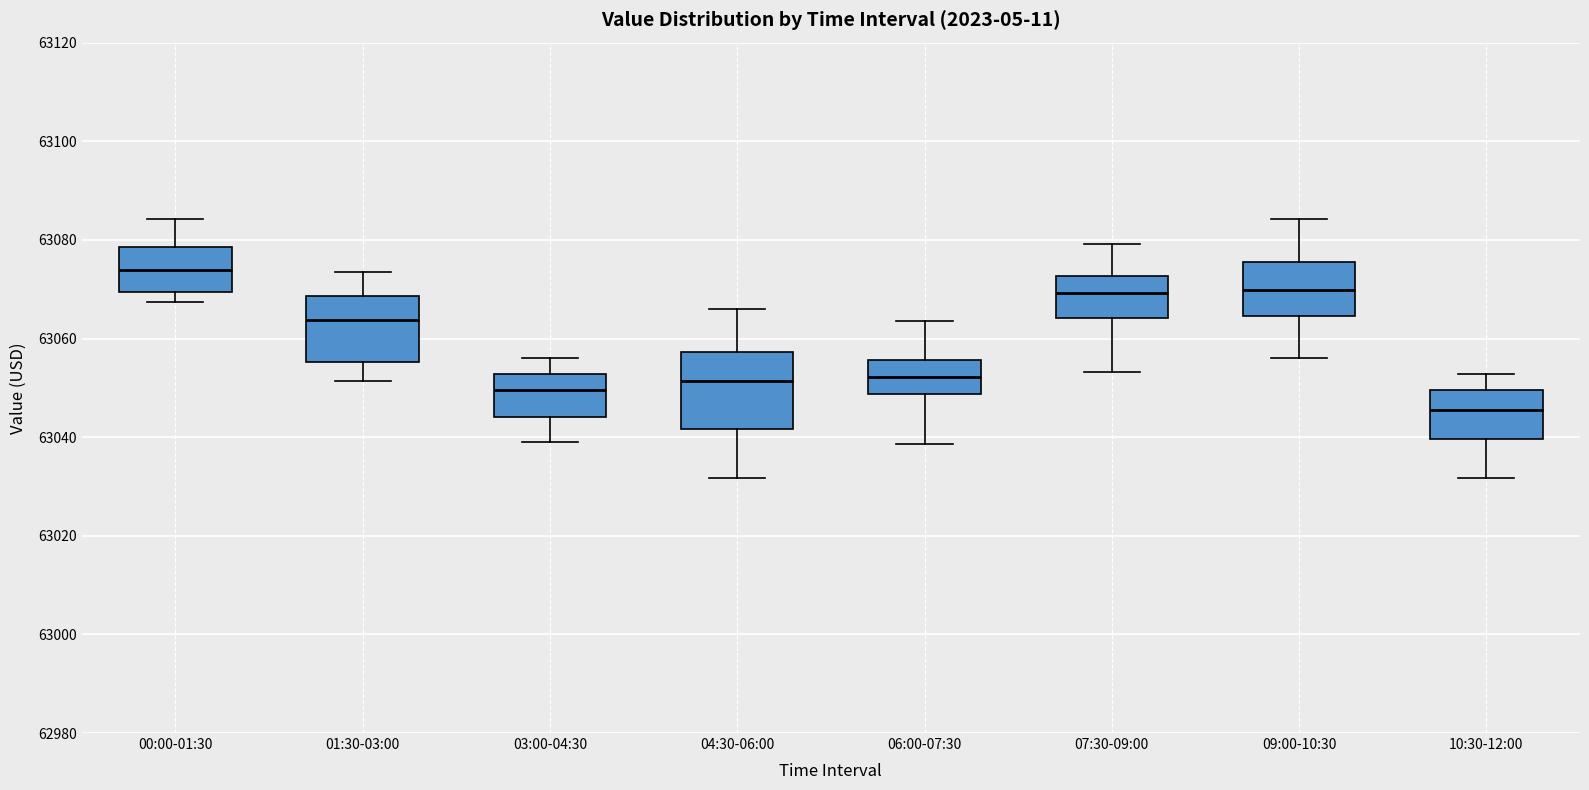

Which box is the tallest, from its lower edge to its upper edge?

04:30-06:00